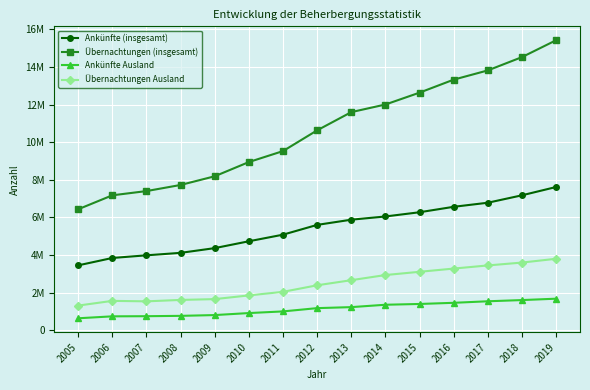

What are all the series names shown in the legend?

Ankünfte (insgesamt), Übernachtungen (insgesamt), Ankünfte Ausland, Übernachtungen Ausland